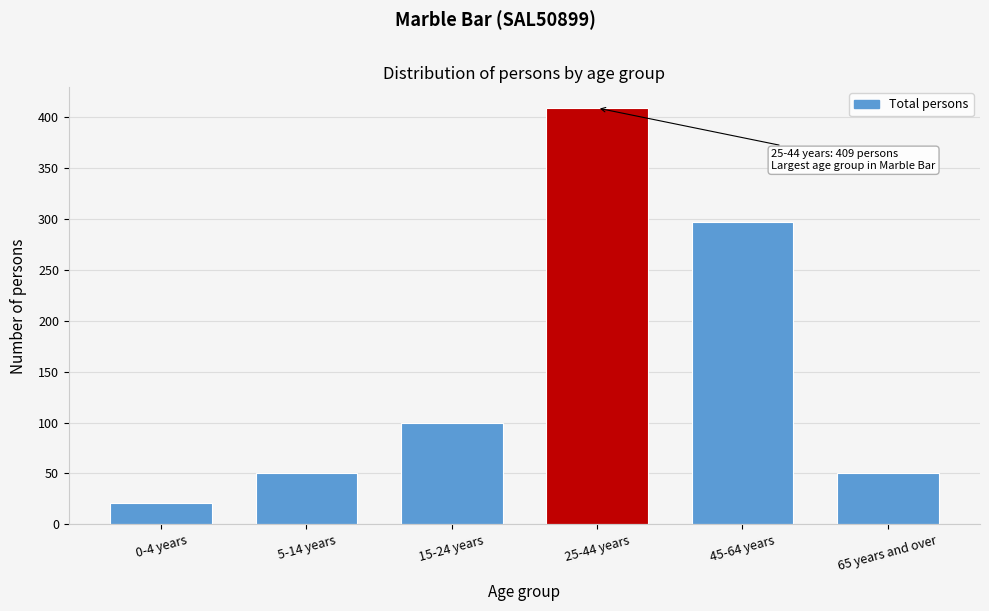

Reading right to left, transcribe all the data shown in this chart.

65 years and over=50	45-64 years=297	25-44 years=409	15-24 years=100	5-14 years=50	0-4 years=21